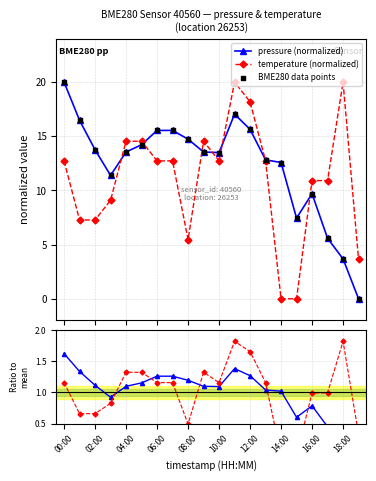

Which series contains the highest Y value?

pressure (normalized)